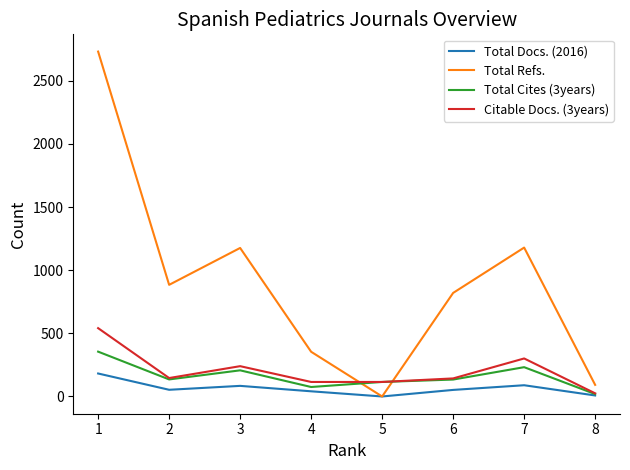

List the series in order of their peak value, highest first.

Total Refs., Citable Docs. (3years), Total Cites (3years), Total Docs. (2016)